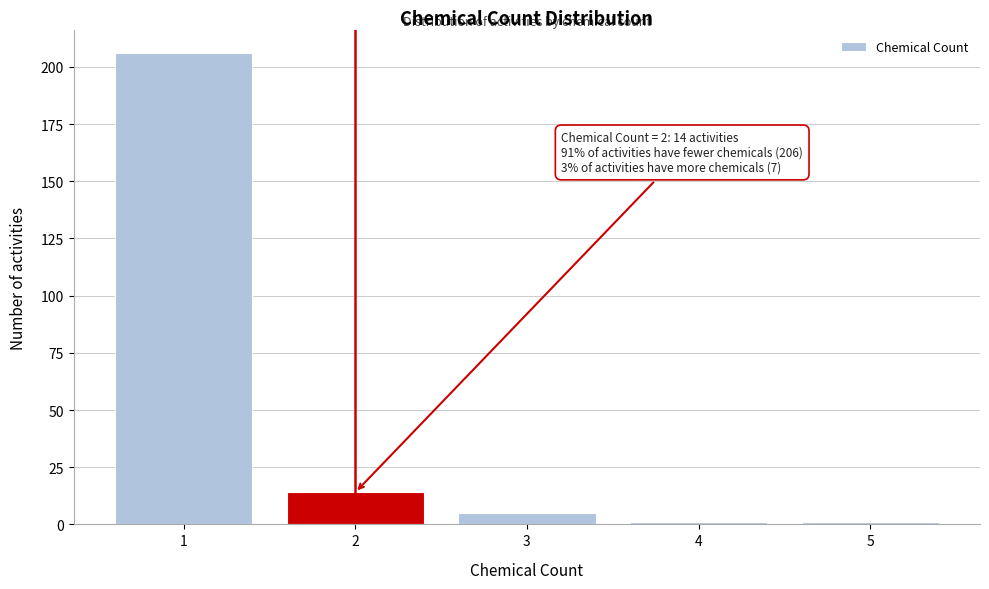

Reading left to right, transcribe all the data shown in this chart.

1=206	2=14	3=5	4=1	5=1